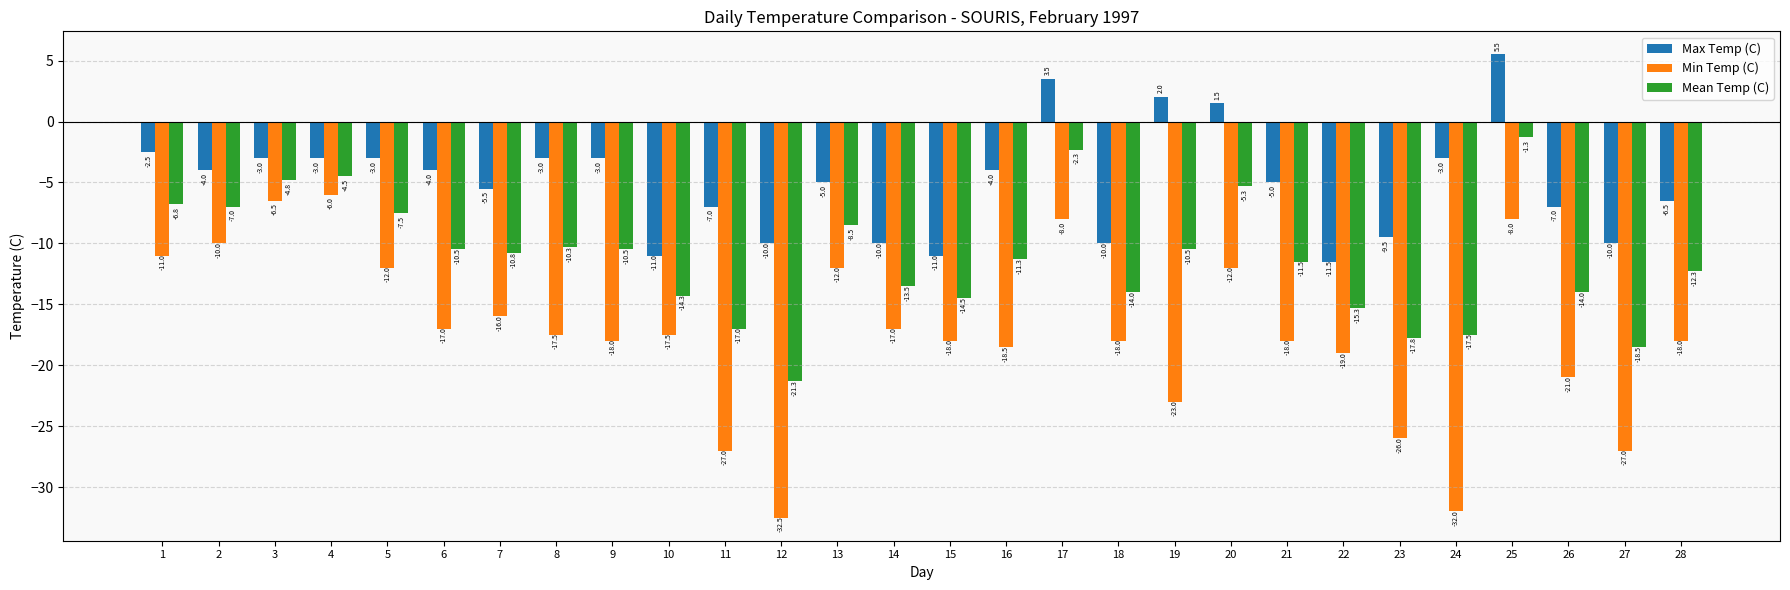

Is it true that Mean Temp (C) equals -2.3 at 17?

True